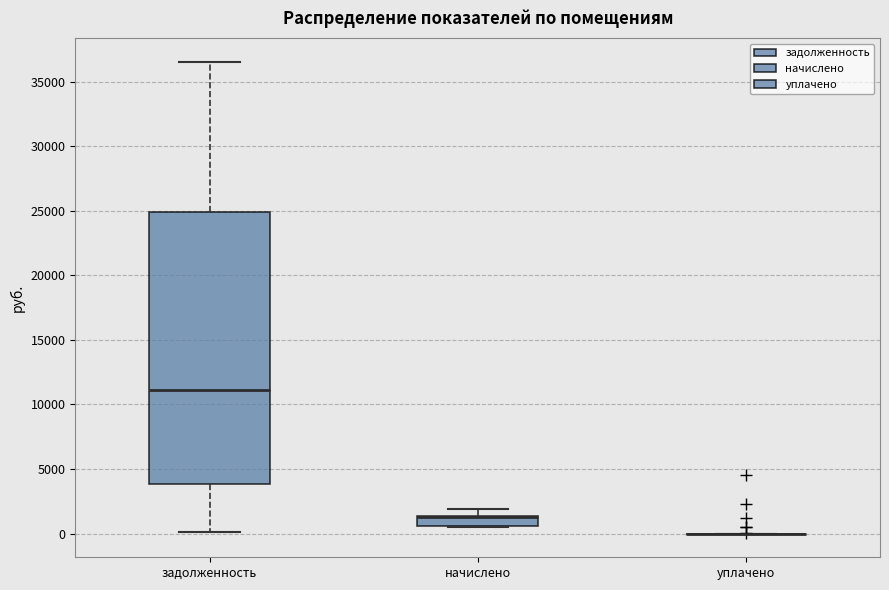

Which box is the tallest, from its lower edge to its upper edge?

задолженность